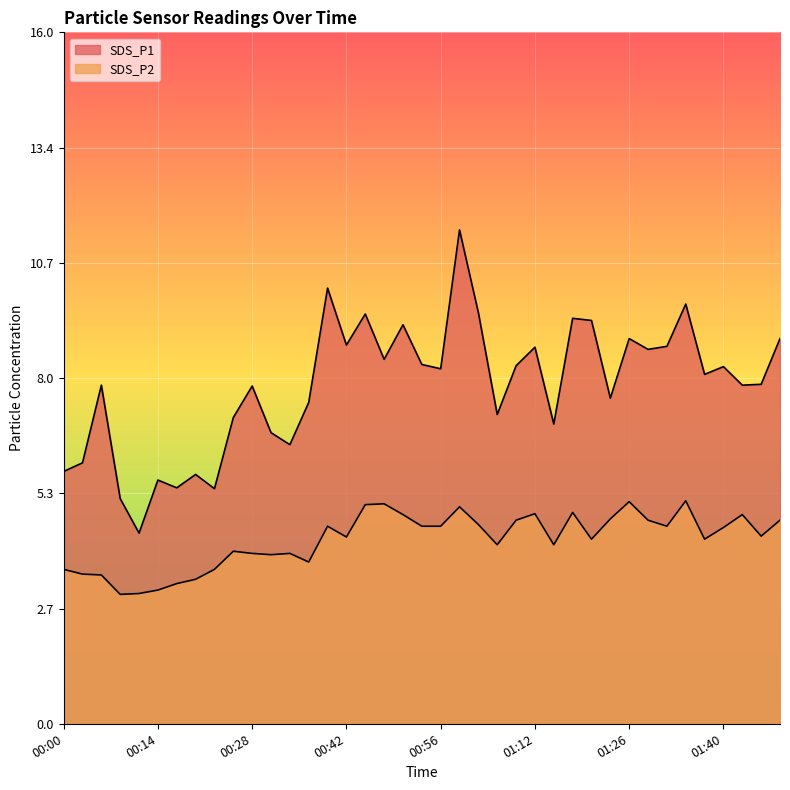

What is the sum of the SDS_P1 values at 00:56 and 00:36?

15.7